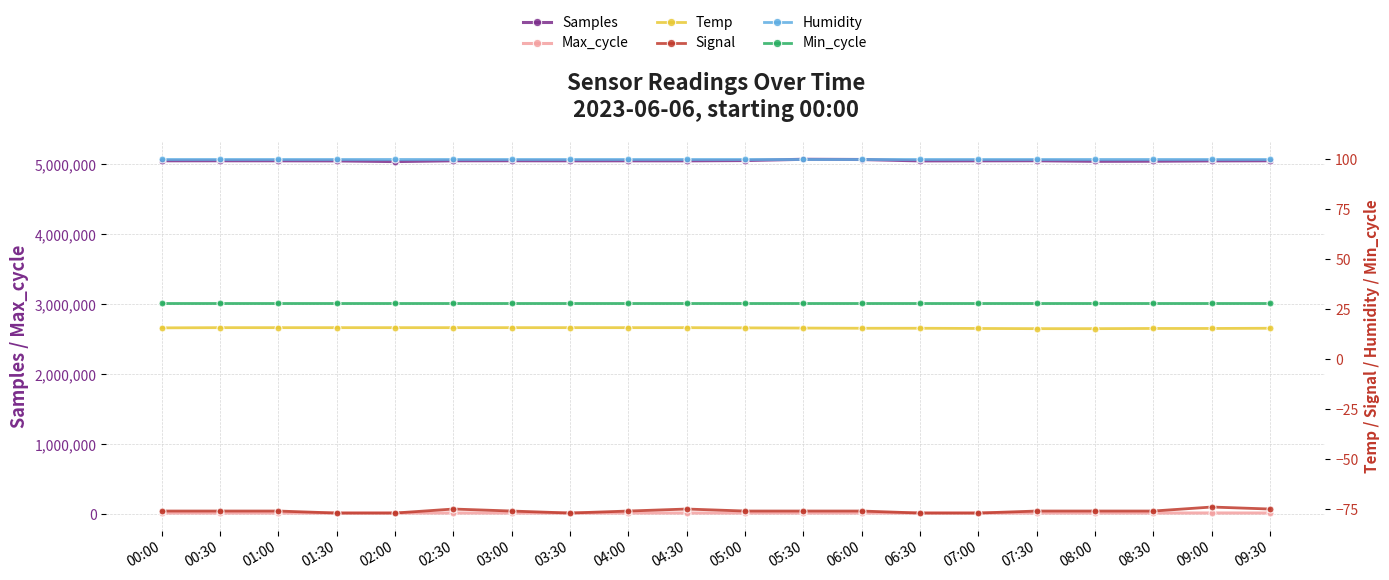

What is the label of the 2nd point from the left?

00:30